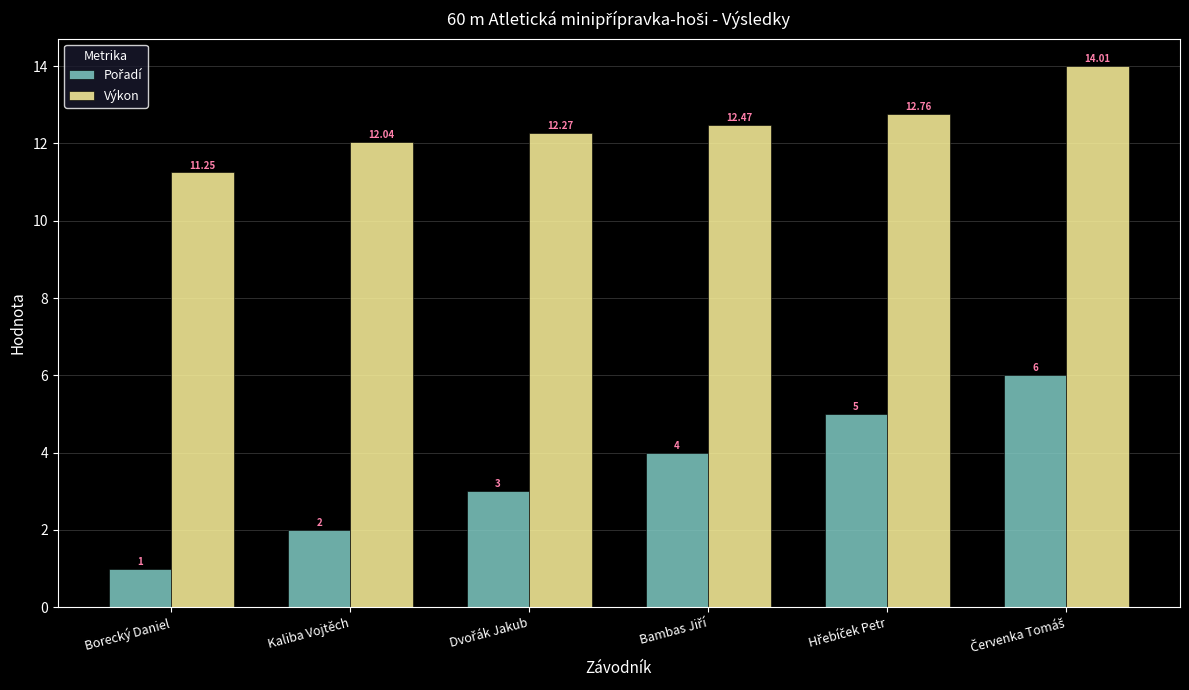

Which category has the lowest value across all series?

Borecký Daniel